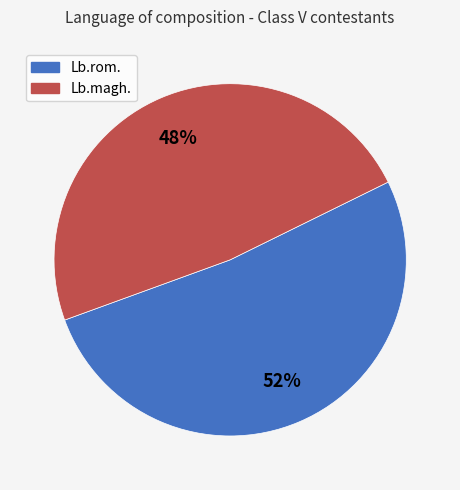

Which has a higher value, Lb.magh. or Lb.rom.?

Lb.rom.